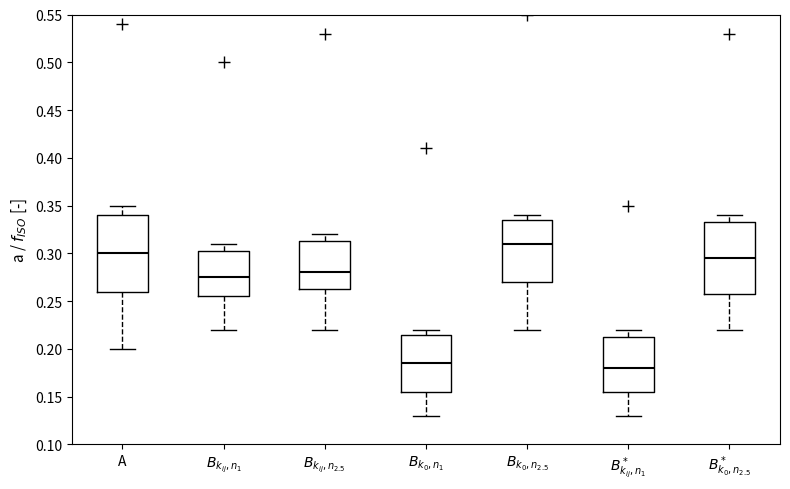

Reading left to right, read every box against the y-axis: the position of its median line, the range the box covers, and the ends of its whiskers. The values are not printed on the chart, so give them approximately, as read against the axis.

A: median 0.300, box 0.260 to 0.340, whiskers 0.200 to 0.350
$B_{k_{ij},n_1}$: median 0.275, box 0.255 to 0.305, whiskers 0.220 to 0.310
$B_{k_{ij},n_{2.5}}$: median 0.280, box 0.265 to 0.315, whiskers 0.220 to 0.320
$B_{k_0,n_1}$: median 0.185, box 0.155 to 0.215, whiskers 0.130 to 0.220
$B_{k_0,n_{2.5}}$: median 0.310, box 0.270 to 0.335, whiskers 0.220 to 0.340
$B^*_{k_{ij},n_1}$: median 0.180, box 0.155 to 0.215, whiskers 0.130 to 0.220
$B^*_{k_0,n_{2.5}}$: median 0.295, box 0.260 to 0.335, whiskers 0.220 to 0.340